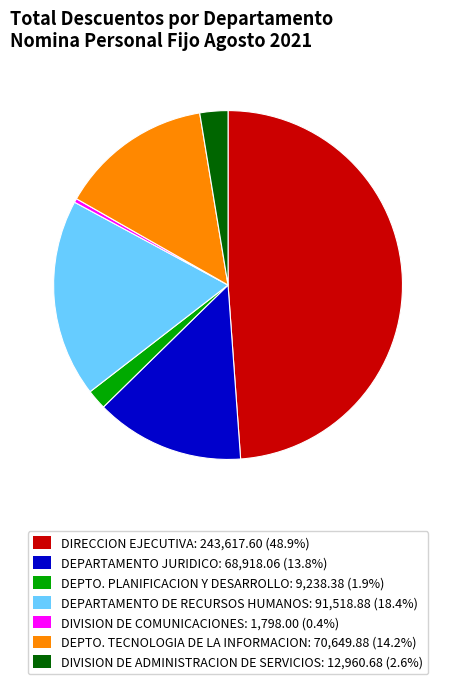

Is there any slice that represents more than half of the pie?

No